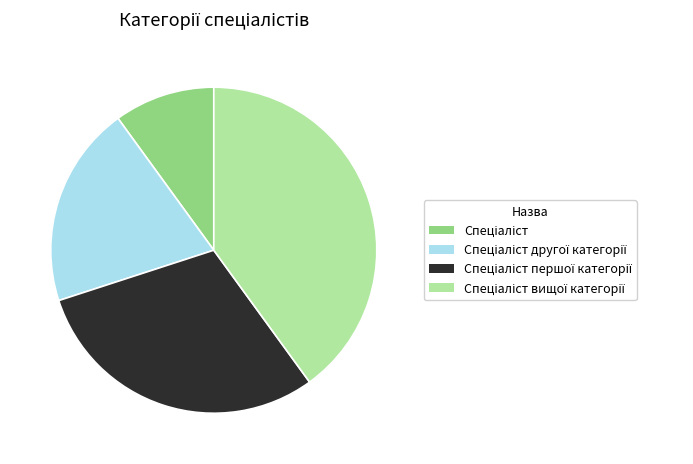

Is there a majority slice in this chart?

No